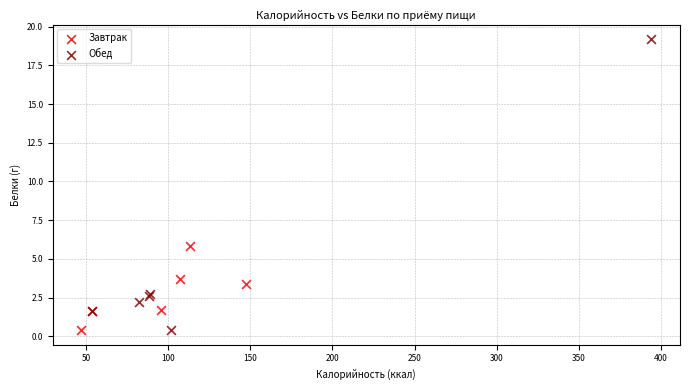

Which series has the largest Y range (max minus min)?

Обед